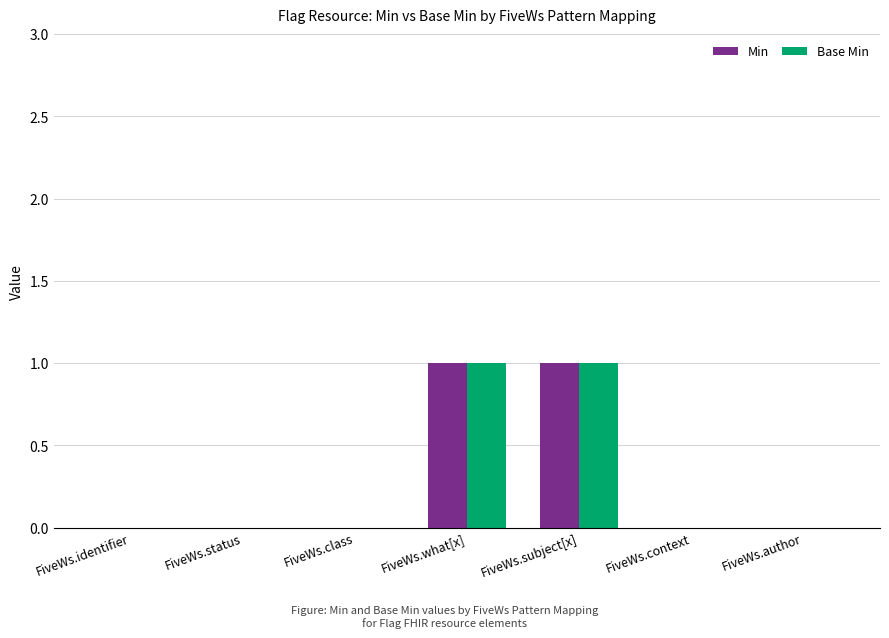

Is the value of Base Min at FiveWs.status greater than the value of Min at FiveWs.subject[x]?

No